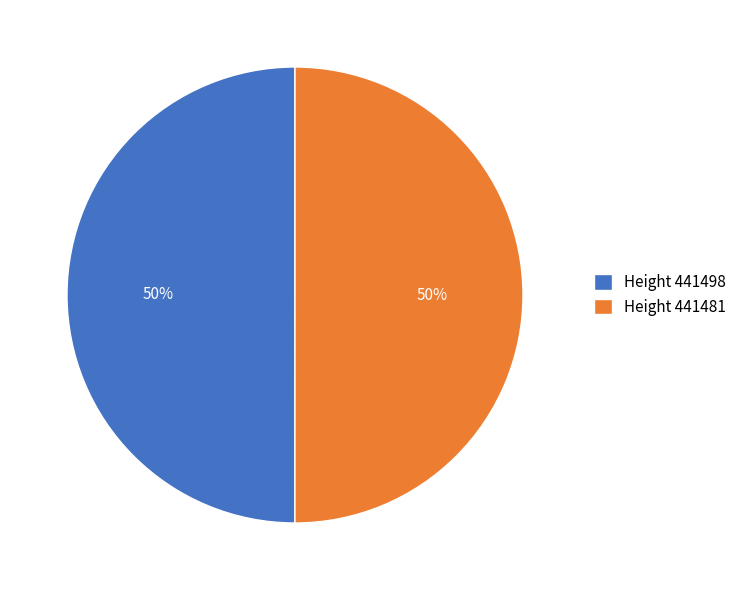

Is it true that Height 441481 is 64% of the pie?

False